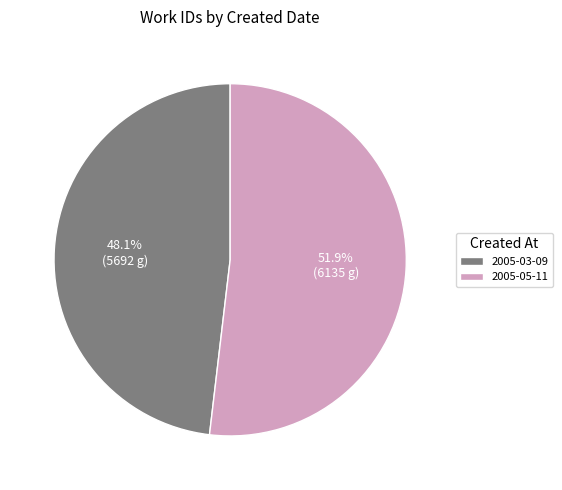

Which slice is the smallest?

2005-03-09